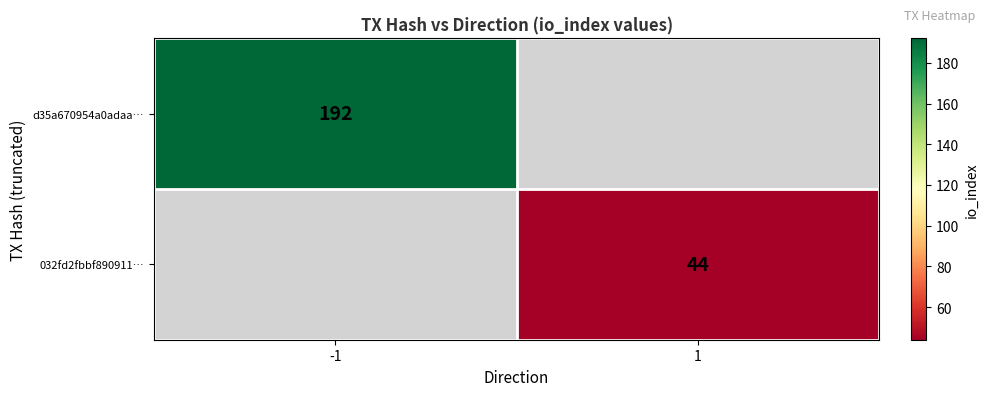

The value of 032fd2fbbf890911… at 1 is 44. True or false?

True